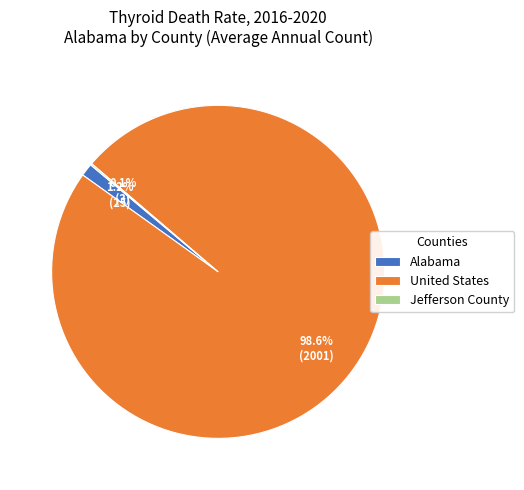

Combined, what portion of the pie is Alabama and United States?

99.9%